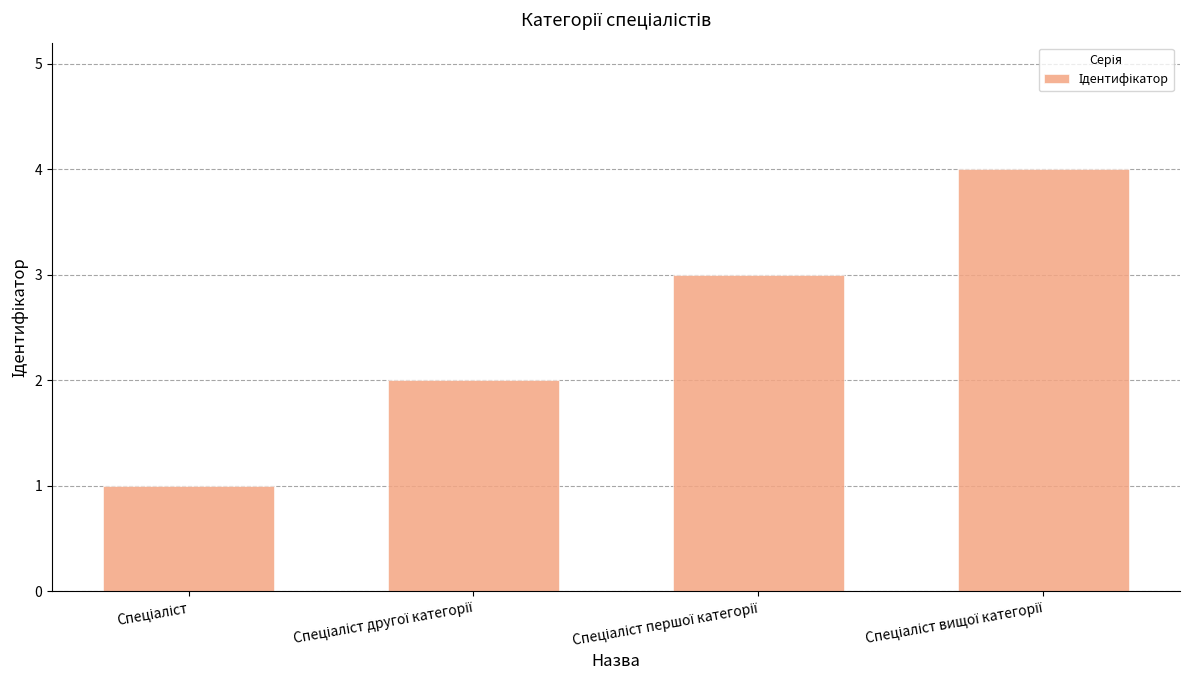

What is the sum of all values?

10